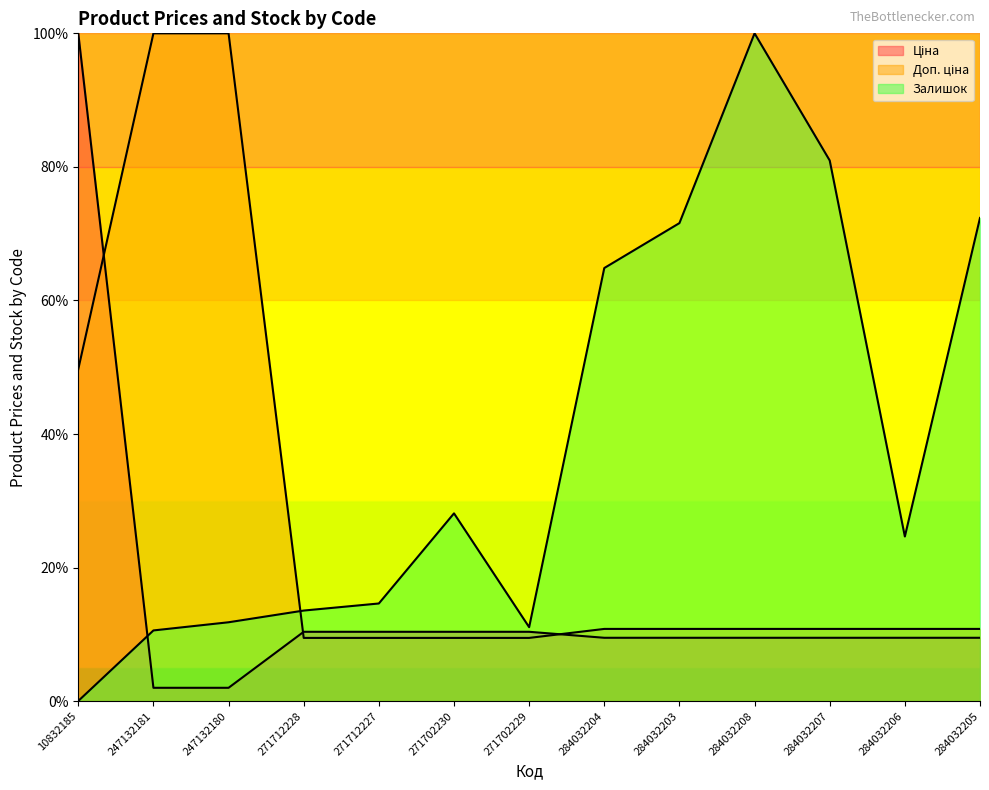

Is it true that Залишок equals 17.2 at 271702229?

False